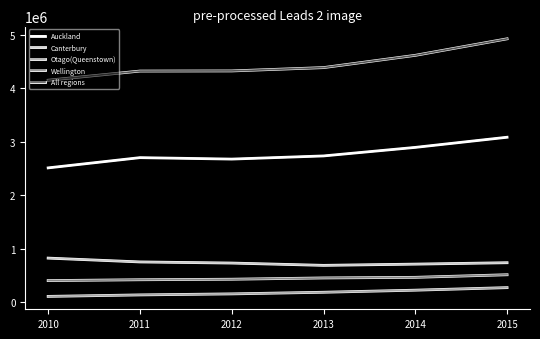

True or false: Canterbury and Otago(Queenstown) intersect in this chart.

False